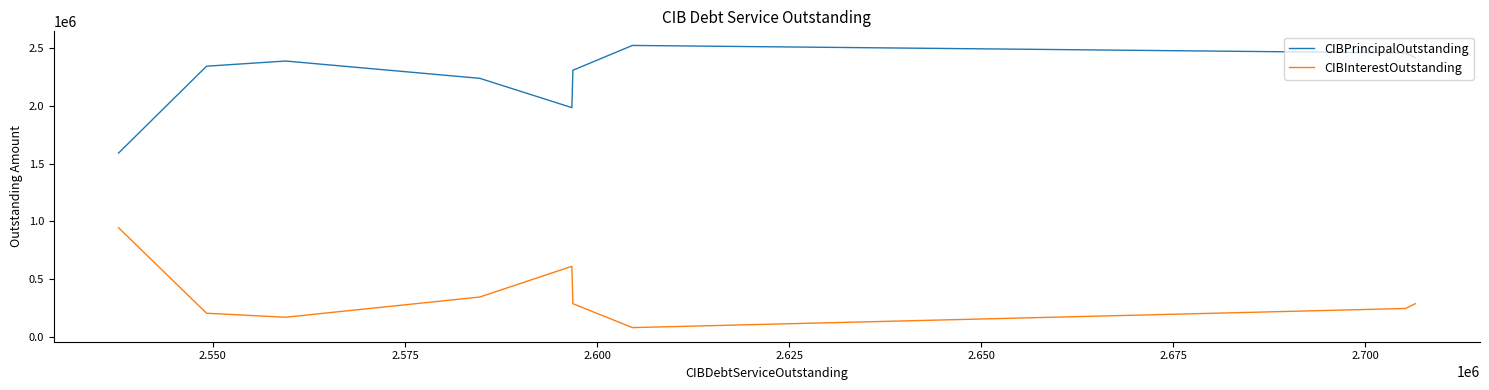

What is the difference between the second highest and second lowest values in the CIBInterestOutstanding series?

441305.4